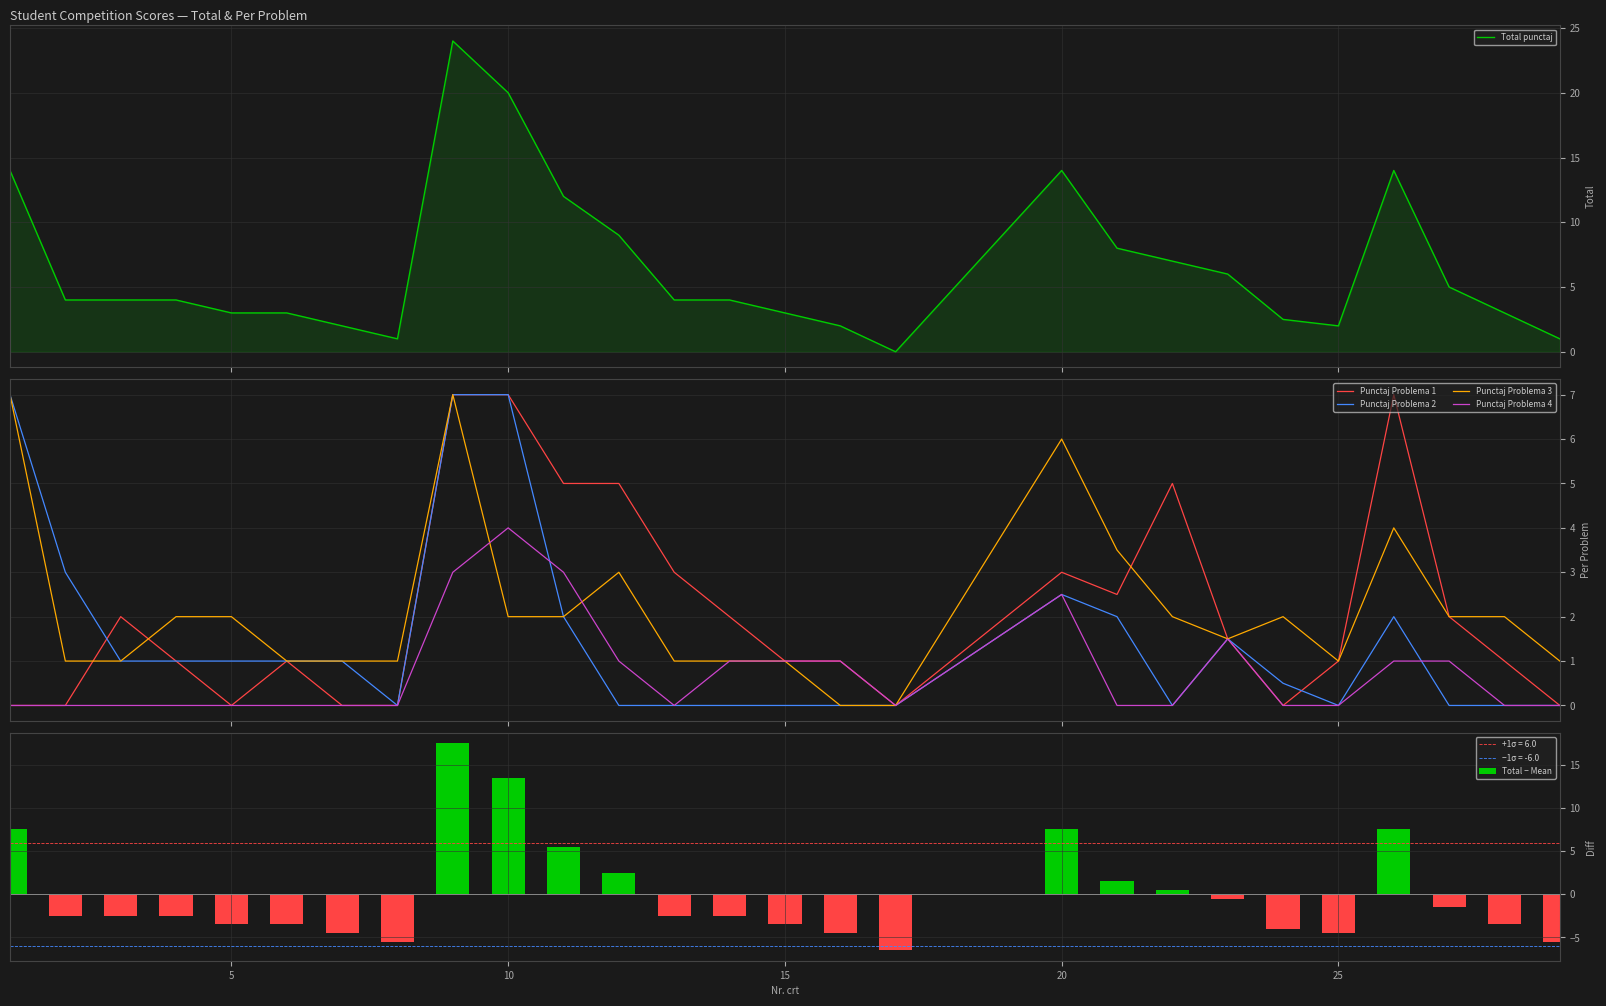

Are the bars grouped side by side (vs. stacked)?

Yes